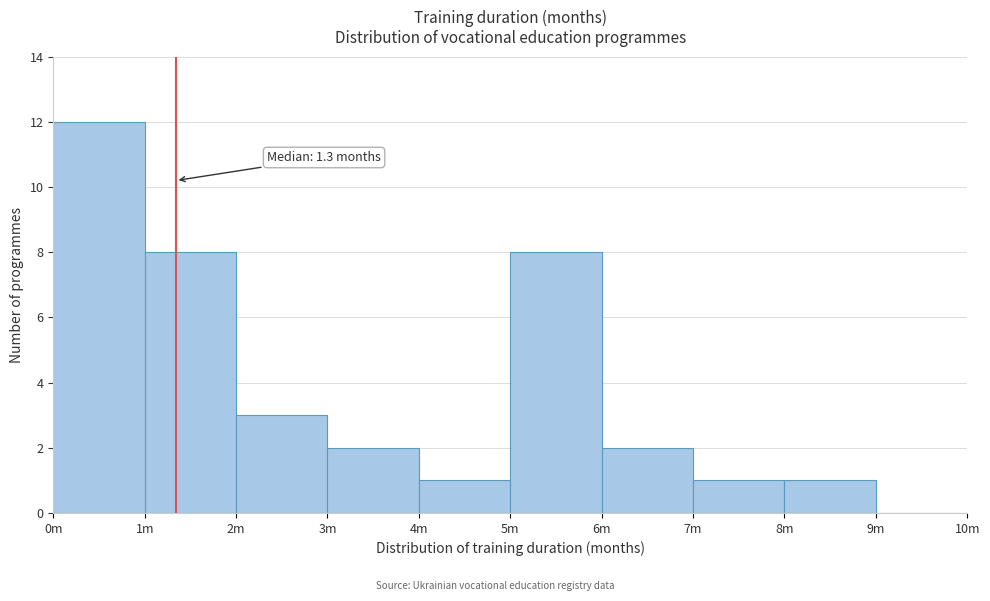

Reading left to right, extract all data points from this chart.

0m=12	1m=8	2m=3	3m=2	4m=1	5m=8	6m=2	7m=1	8m=1	9m=0